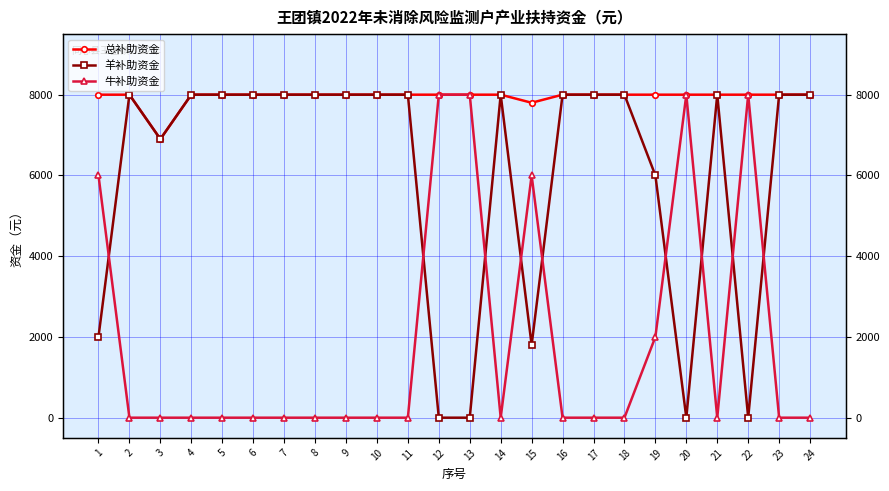

Count the 羊补助资金 values in the range 6000 to 8000.

18